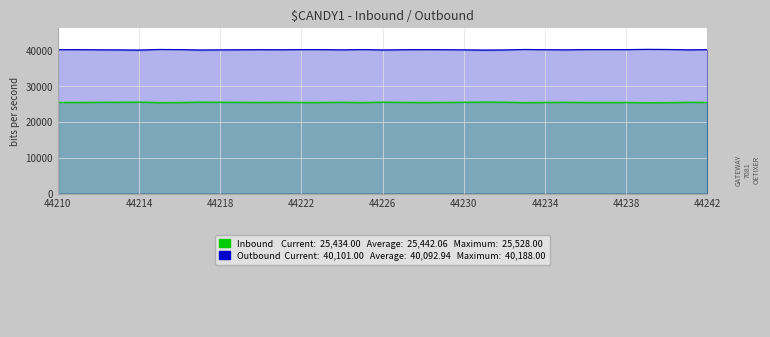

How many values in the Outbound series are below 40101?

15